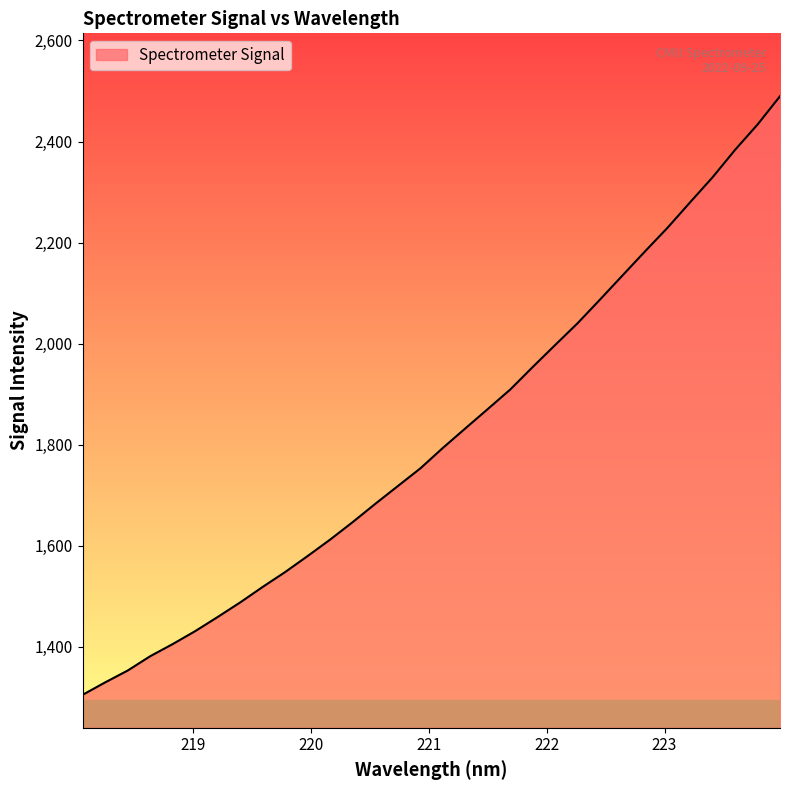

Does the chart display data point markers on the line(s)?

No